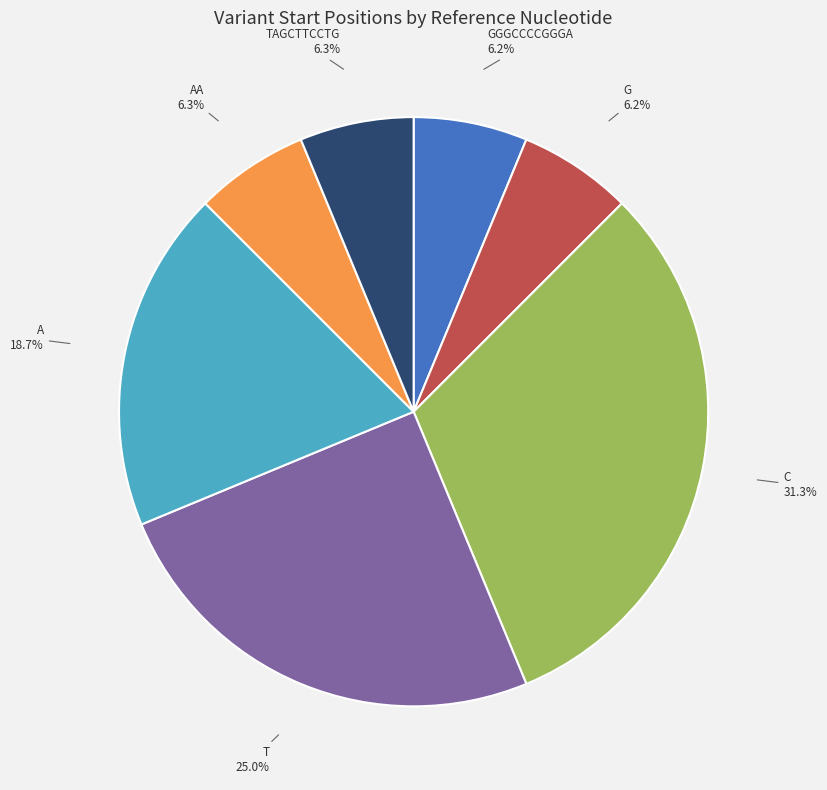

To the nearest percent, what portion does C represent?

31%